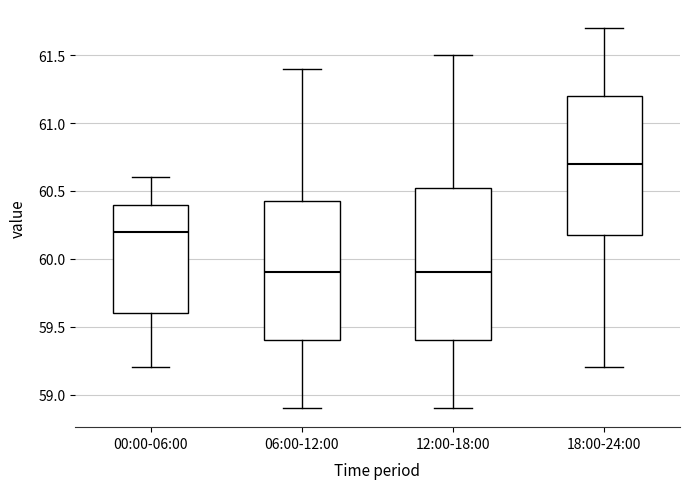

Where is the lower edge of the box for 00:00-06:00 on the y-axis? The values are not printed on the chart, so give them approximately, as read against the axis.

59.60